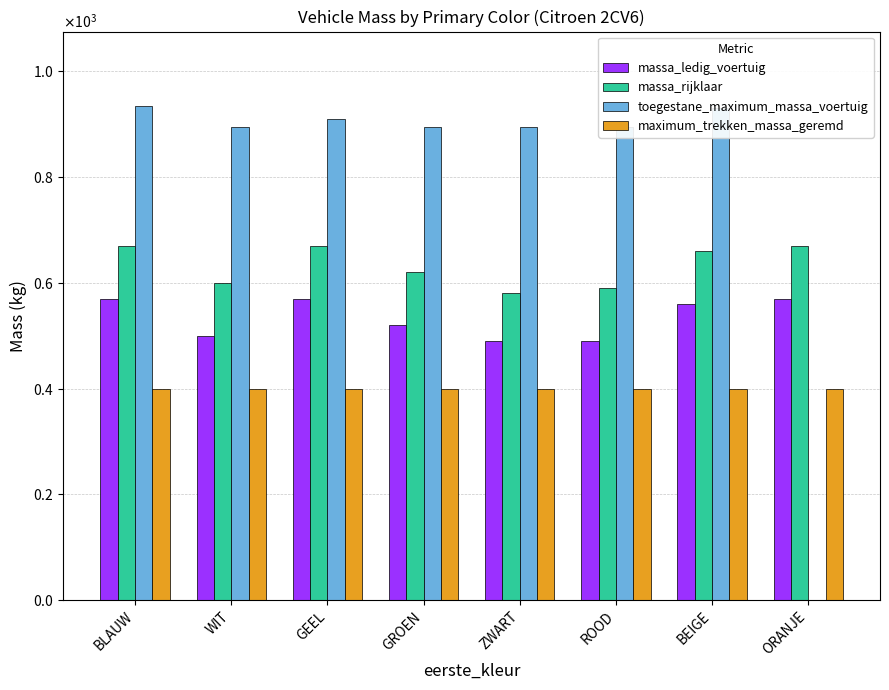

Reading right to left, what are all the values shown in this chart?

massa_ledig_voertuig: ORANJE=570	BEIGE=560	ROOD=490	ZWART=490	GROEN=520	GEEL=570	WIT=500	BLAUW=570
massa_rijklaar: ORANJE=670	BEIGE=660	ROOD=590	ZWART=580	GROEN=620	GEEL=670	WIT=600	BLAUW=670
toegestane_maximum_massa_voertuig: ORANJE=0	BEIGE=930	ROOD=895	ZWART=895	GROEN=895	GEEL=909	WIT=895	BLAUW=935
maximum_trekken_massa_geremd: ORANJE=400	BEIGE=400	ROOD=400	ZWART=400	GROEN=400	GEEL=400	WIT=400	BLAUW=400